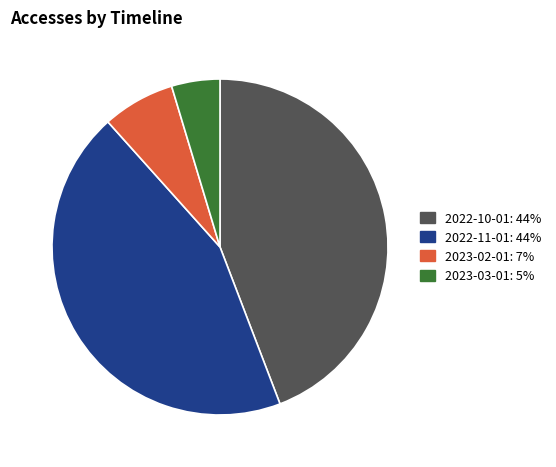

Does any single category account for the majority?

No